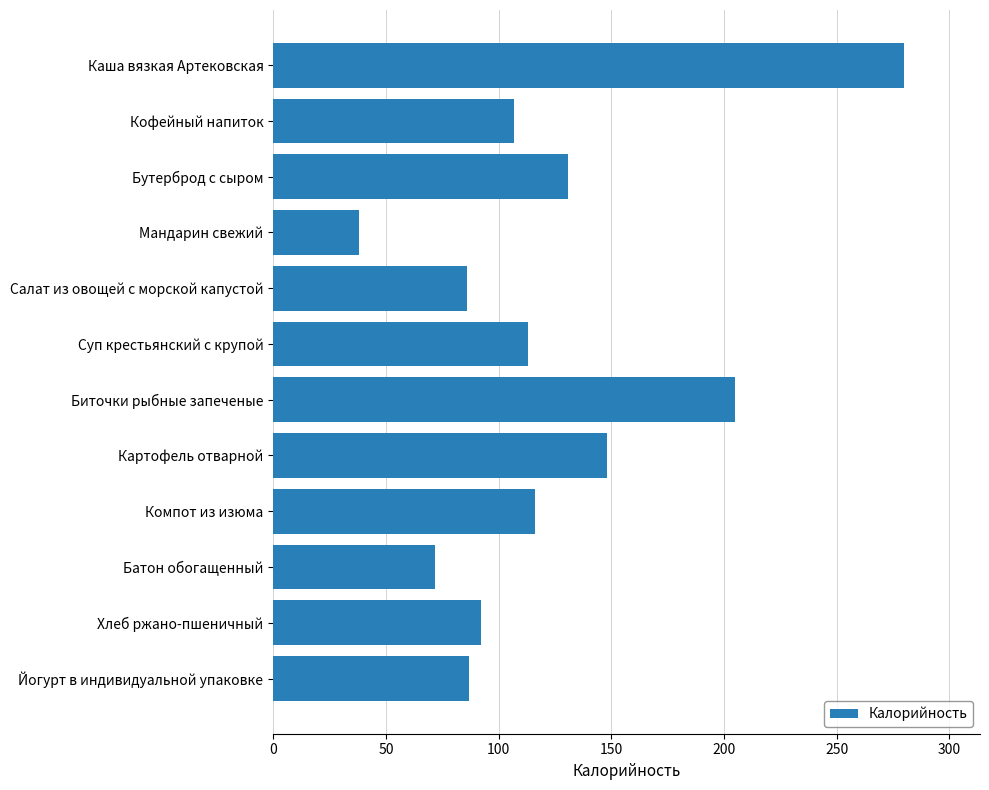

Is it true that the value at Кофейный напиток is 107.0?

True